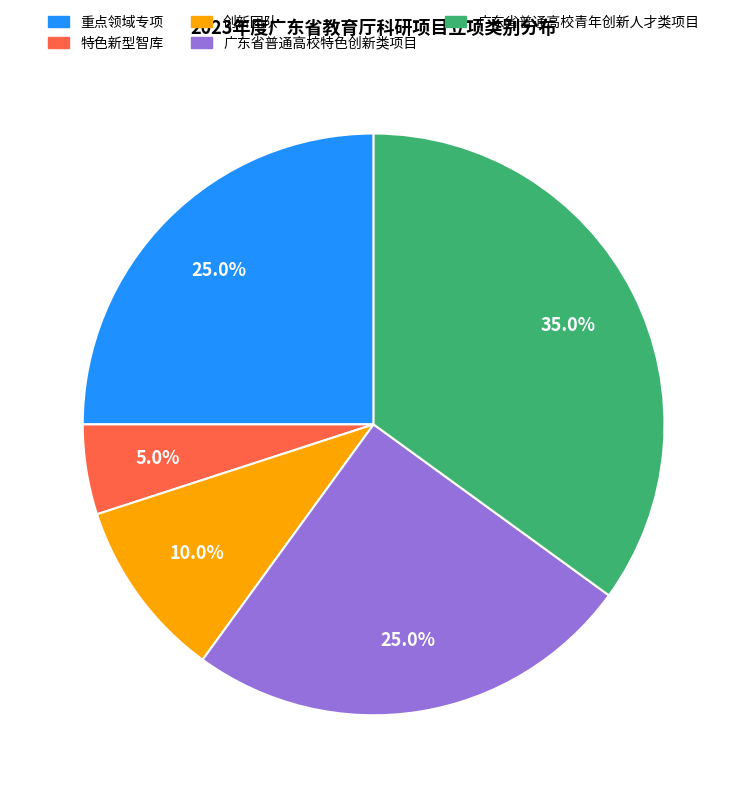

Is it true that 重点领域专项 is 18% of the pie?

False